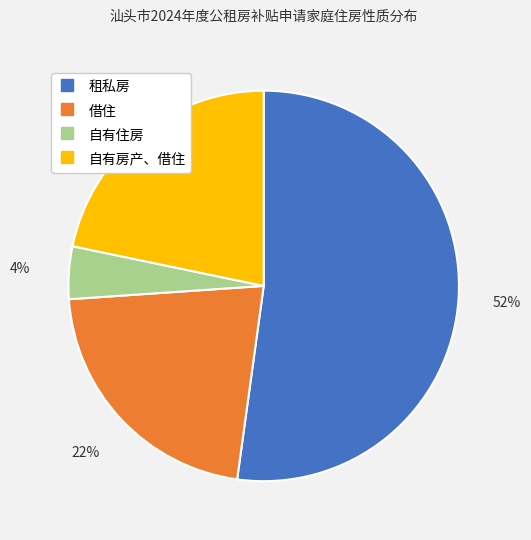

True or false: 自有住房 accounts for 15% of the total.

False